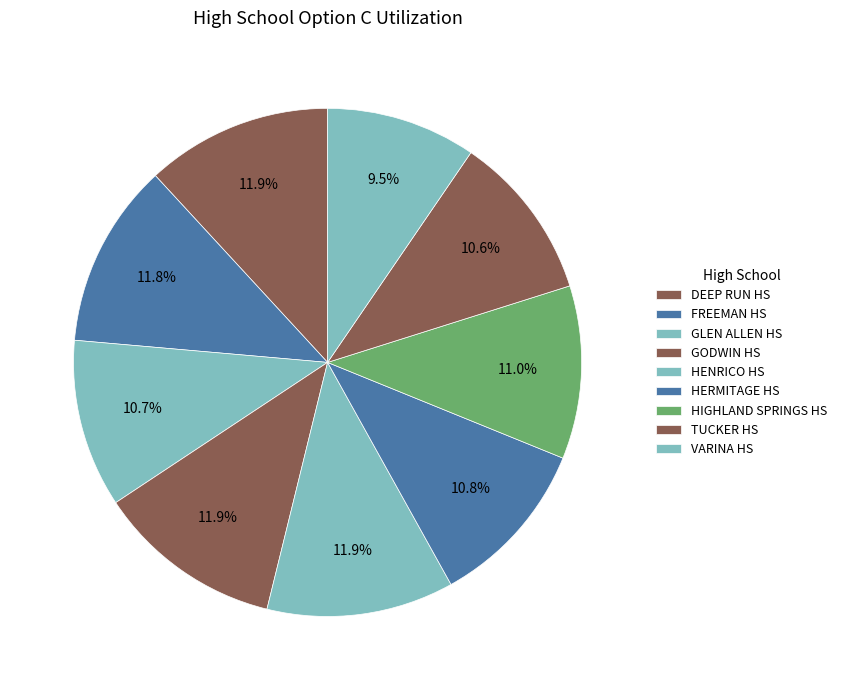

Does DEEP RUN HS represent more than half of the total?

No